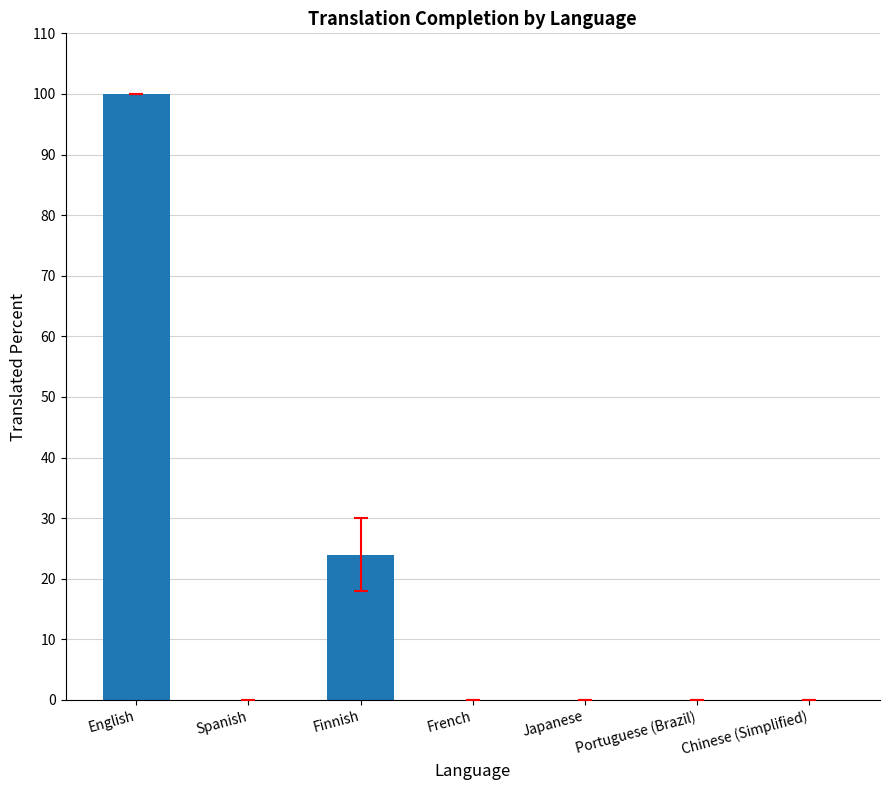

At which label is the value closest to 50?

Finnish